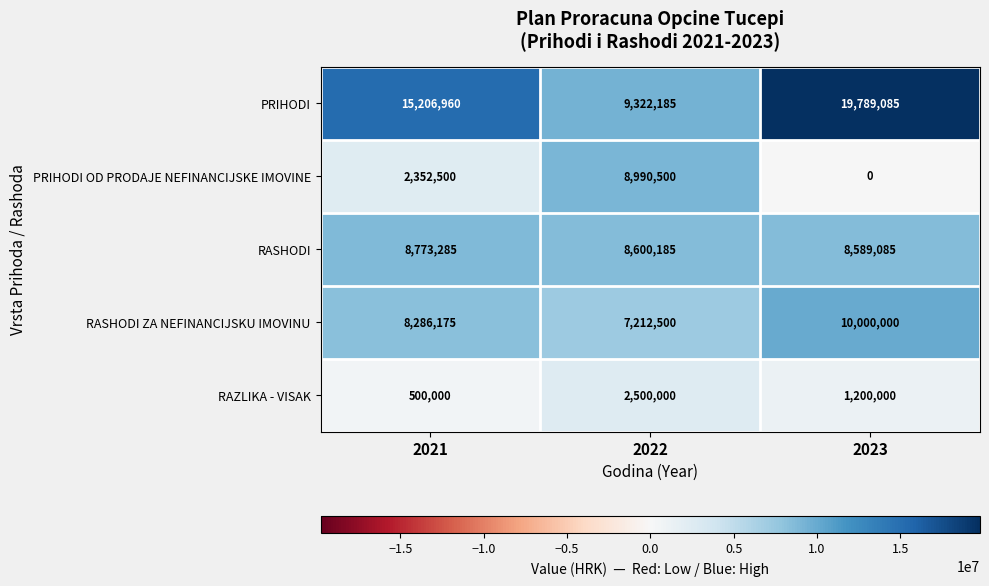

What is the minimum value for PRIHODI?

9322185